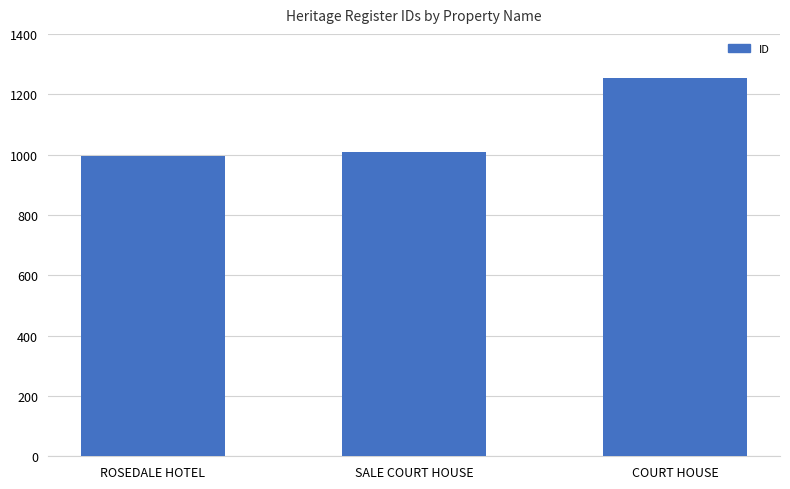

What is the label of the 1st bar from the right?

COURT HOUSE